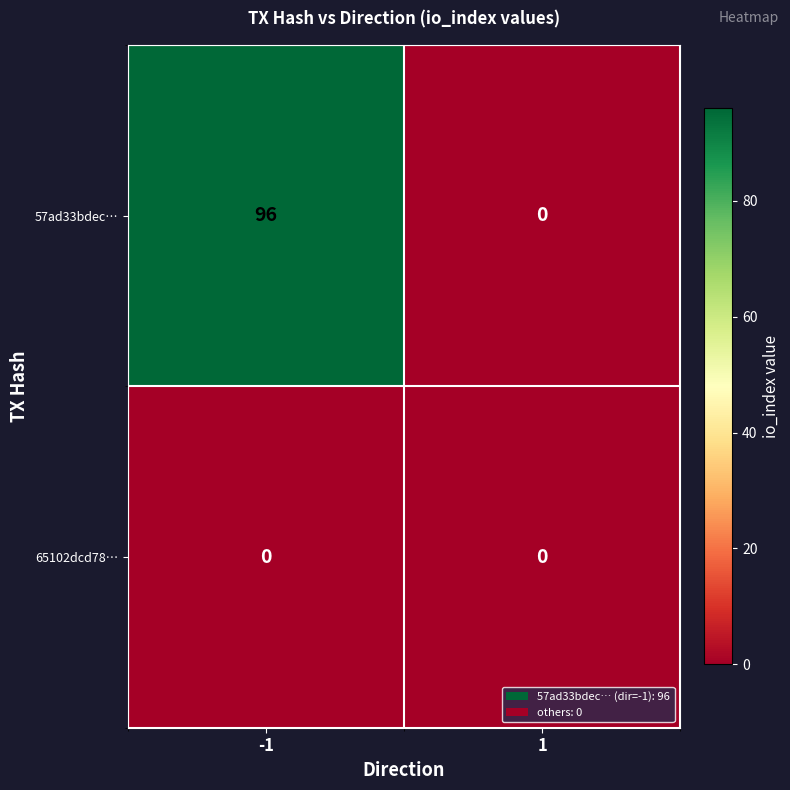

Which series has the widest spread of values?

57ad33bdec…